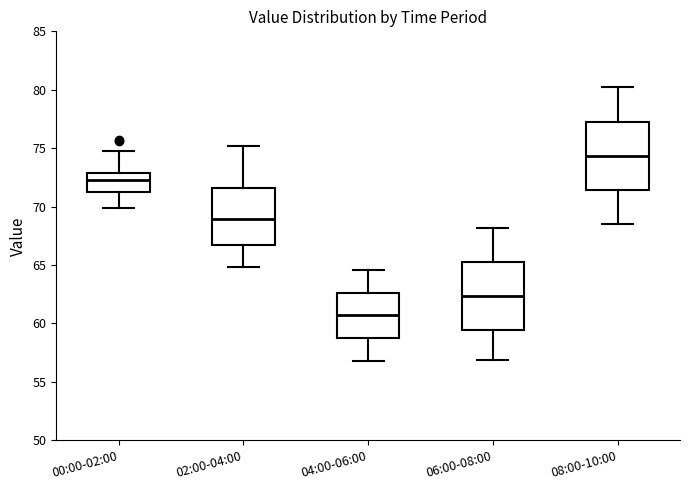

Reading left to right, read every box against the y-axis: the position of its median line, the range the box covers, and the ends of its whiskers. The values are not printed on the chart, so give them approximately, as read against the axis.

00:00-02:00: median 72.5, box 71.5 to 73.0, whiskers 70.0 to 75.0
02:00-04:00: median 69.0, box 67.0 to 71.5, whiskers 65.0 to 75.0
04:00-06:00: median 60.5, box 59.0 to 62.5, whiskers 57.0 to 64.5
06:00-08:00: median 62.5, box 59.5 to 65.5, whiskers 57.0 to 68.0
08:00-10:00: median 74.5, box 71.5 to 77.5, whiskers 68.5 to 80.0